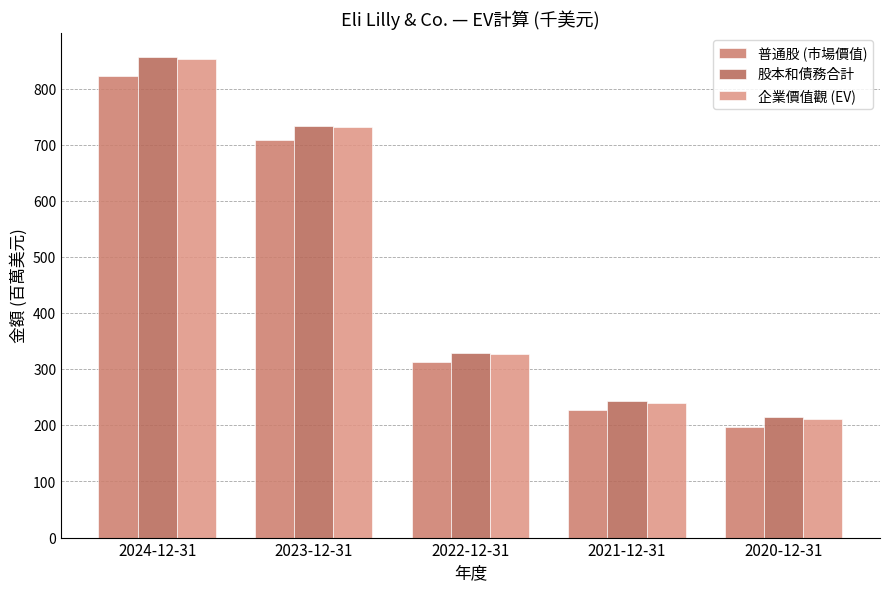

Reading left to right, extract all data points from this chart.

普通股 (市場價值): 822.1	708.7	312.7	227.0	197.9
股本和債務合計: 855.8	734.1	329.1	244.0	214.7
企業價值觀 (EV): 852.4	731.1	326.9	240.1	211.0